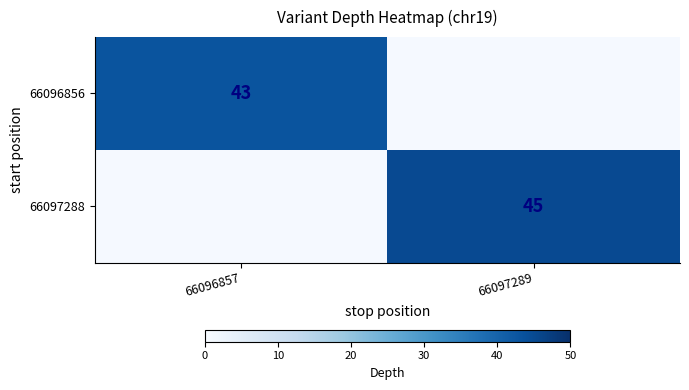

True or false: 66096856 has a value of 43 at 66096857.

True